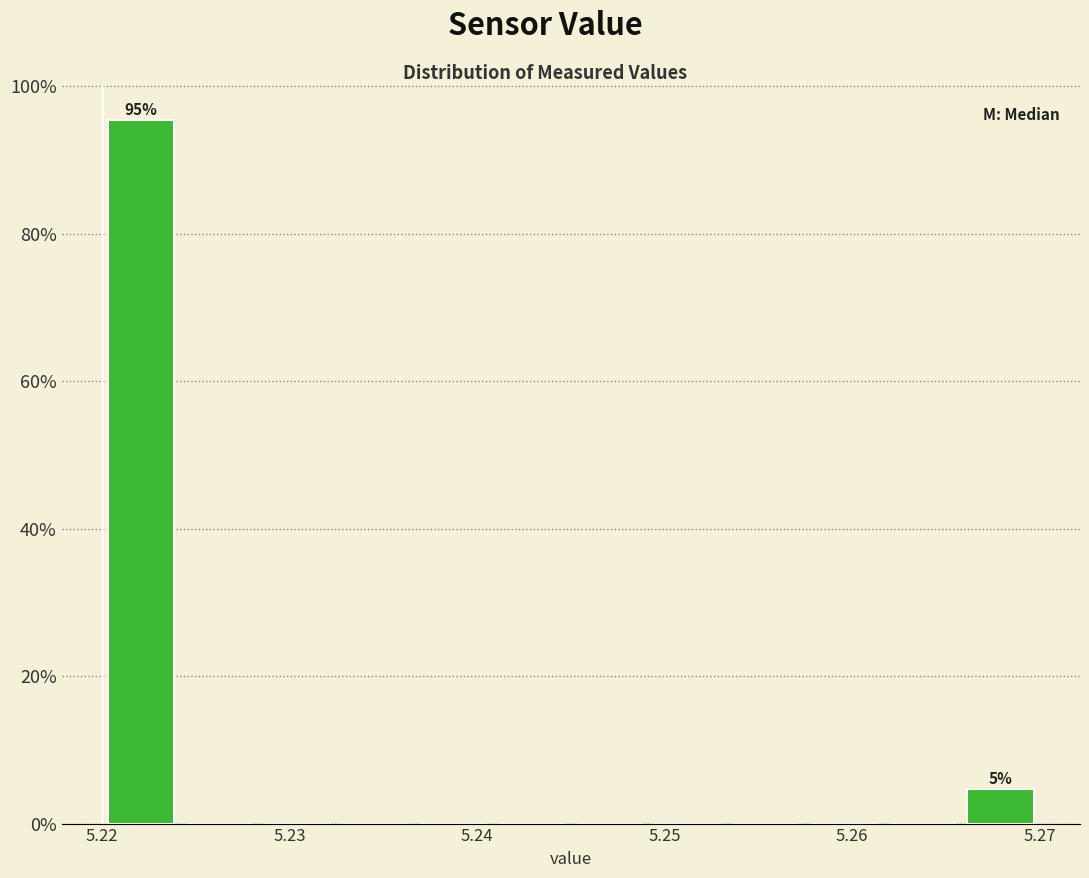

Over which range of the x-axis is the bar tallest?

5.220 to 5.224